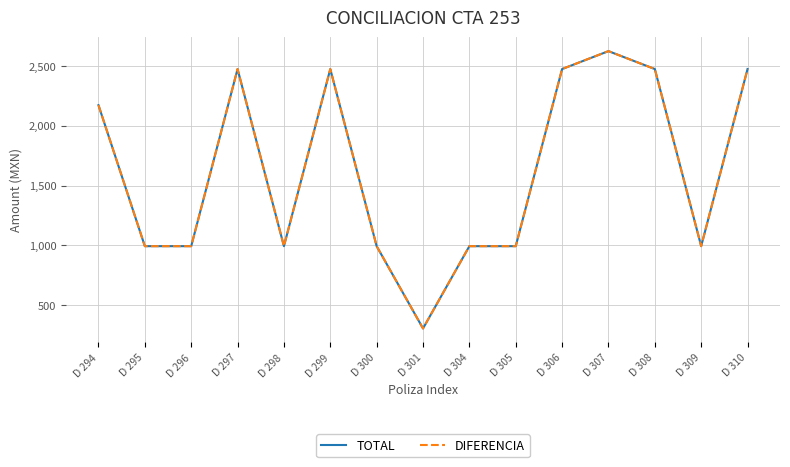

Does the chart display data point markers on the line(s)?

No